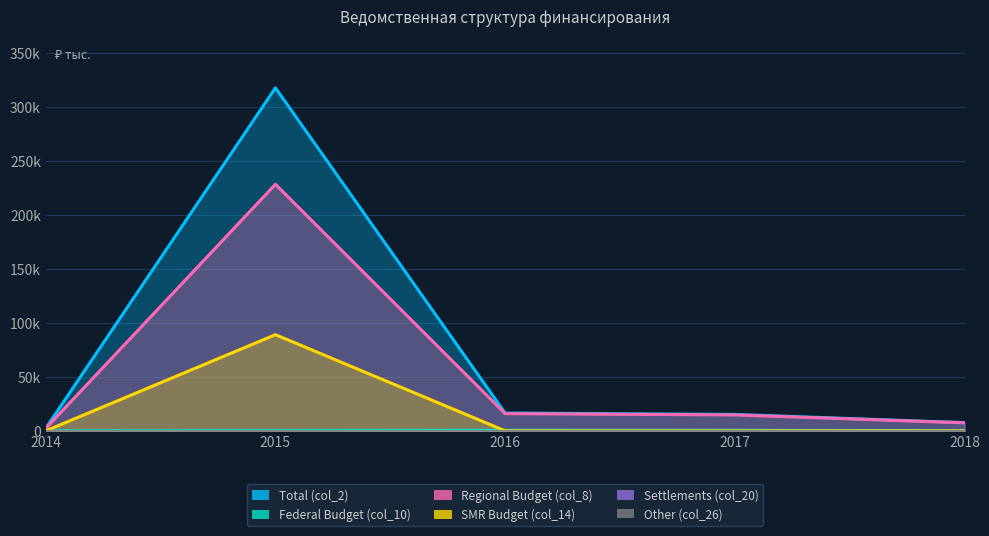

True or false: SMR Budget (col_14) has a value of -34331.2 at 2018.

False